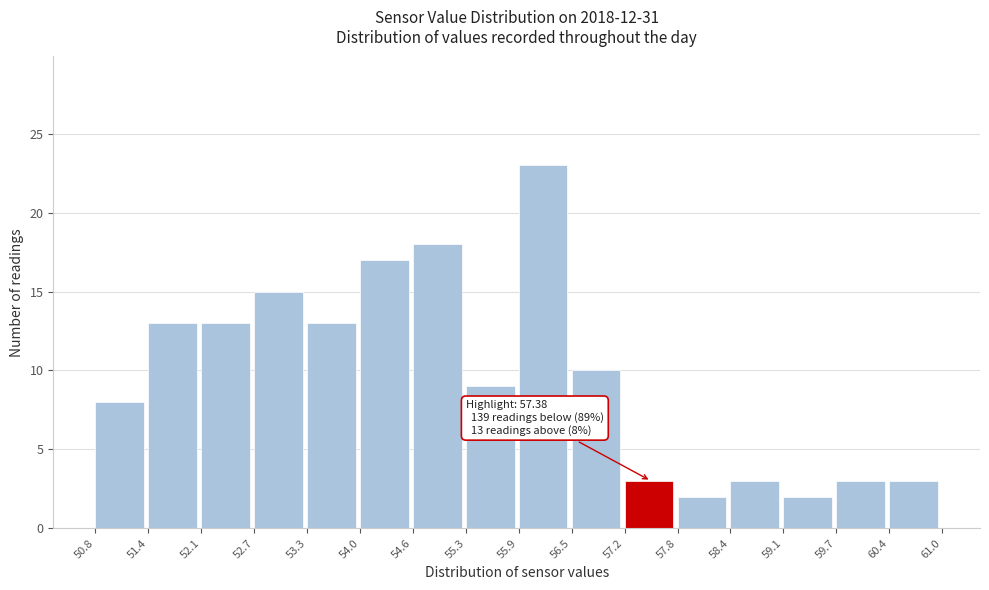

Which range on the x-axis has the tallest bar?

55.9 to 56.5